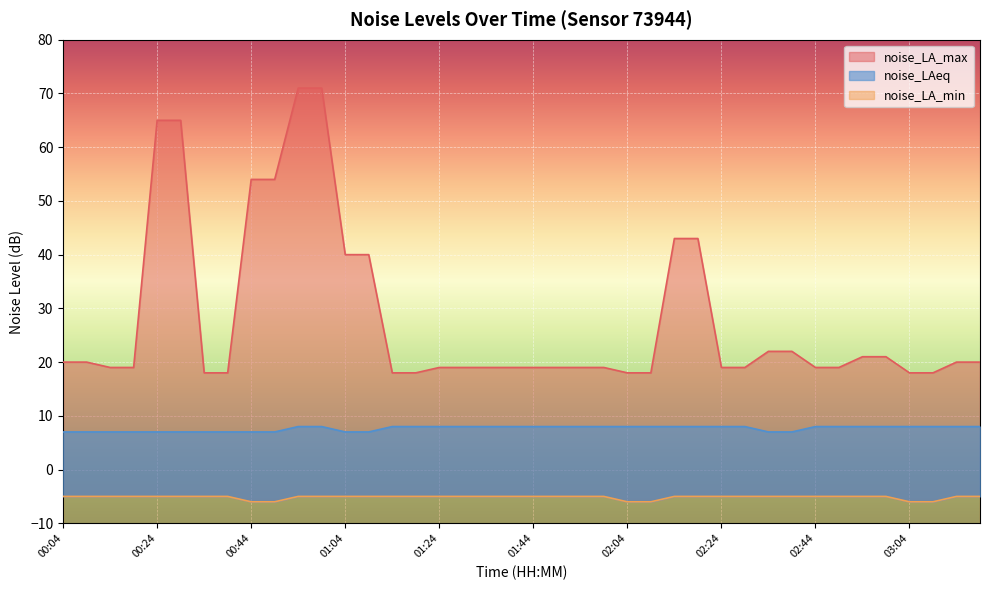

Count the noise_LA_min values in the range -5 to -4.

34